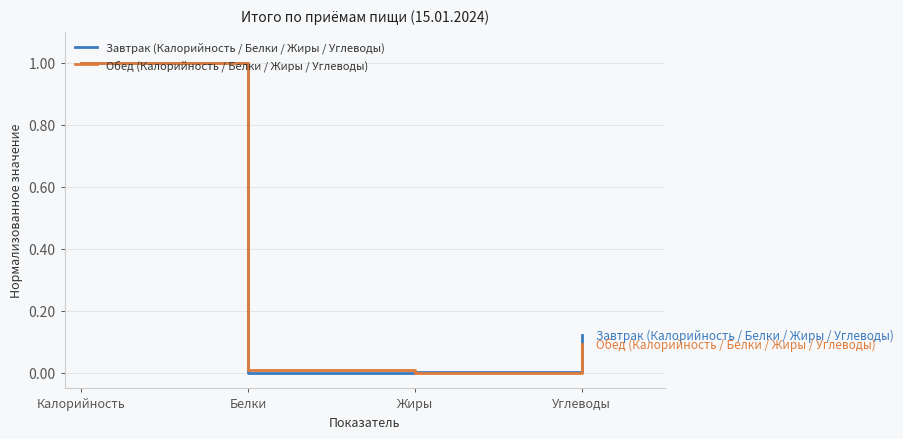

Which series changed the most between Калорийность and Углеводы?

Обед (Калорийность / Белки / Жиры / Углеводы)